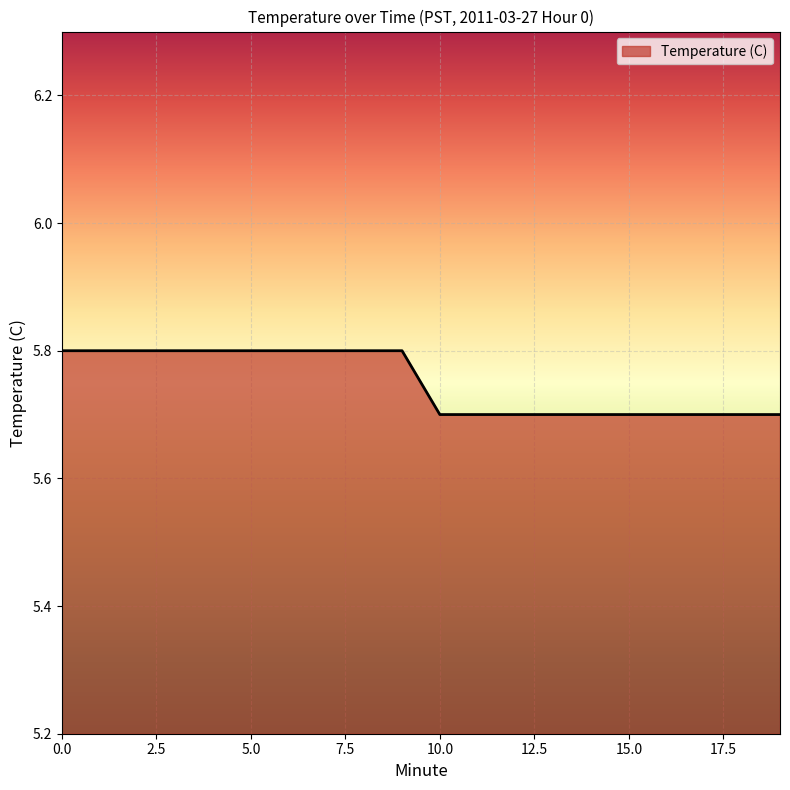

What is the greatest value displayed?

5.8